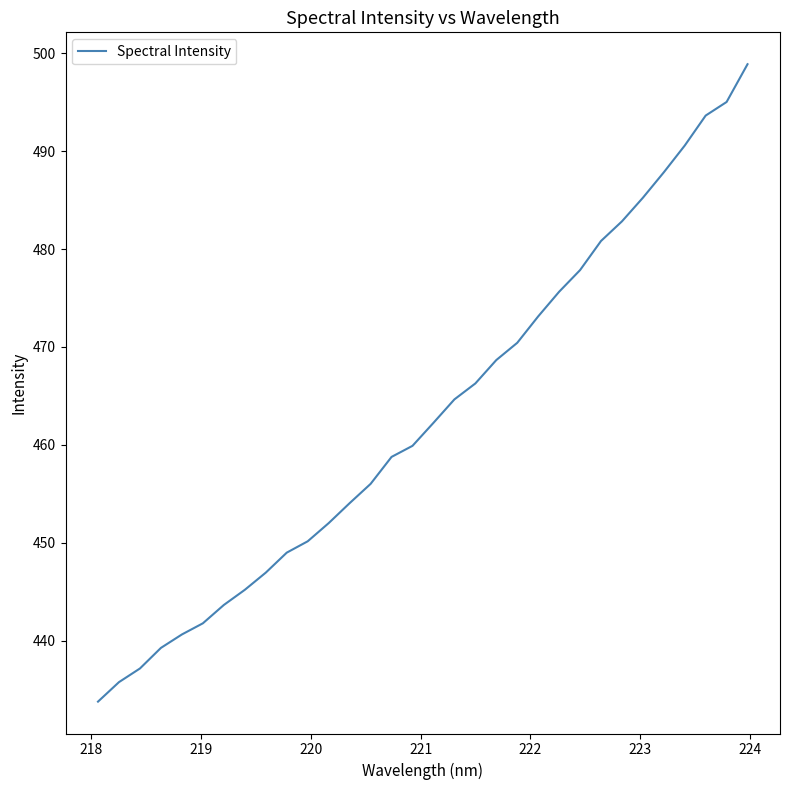

Count the number of values greater than 462.

16